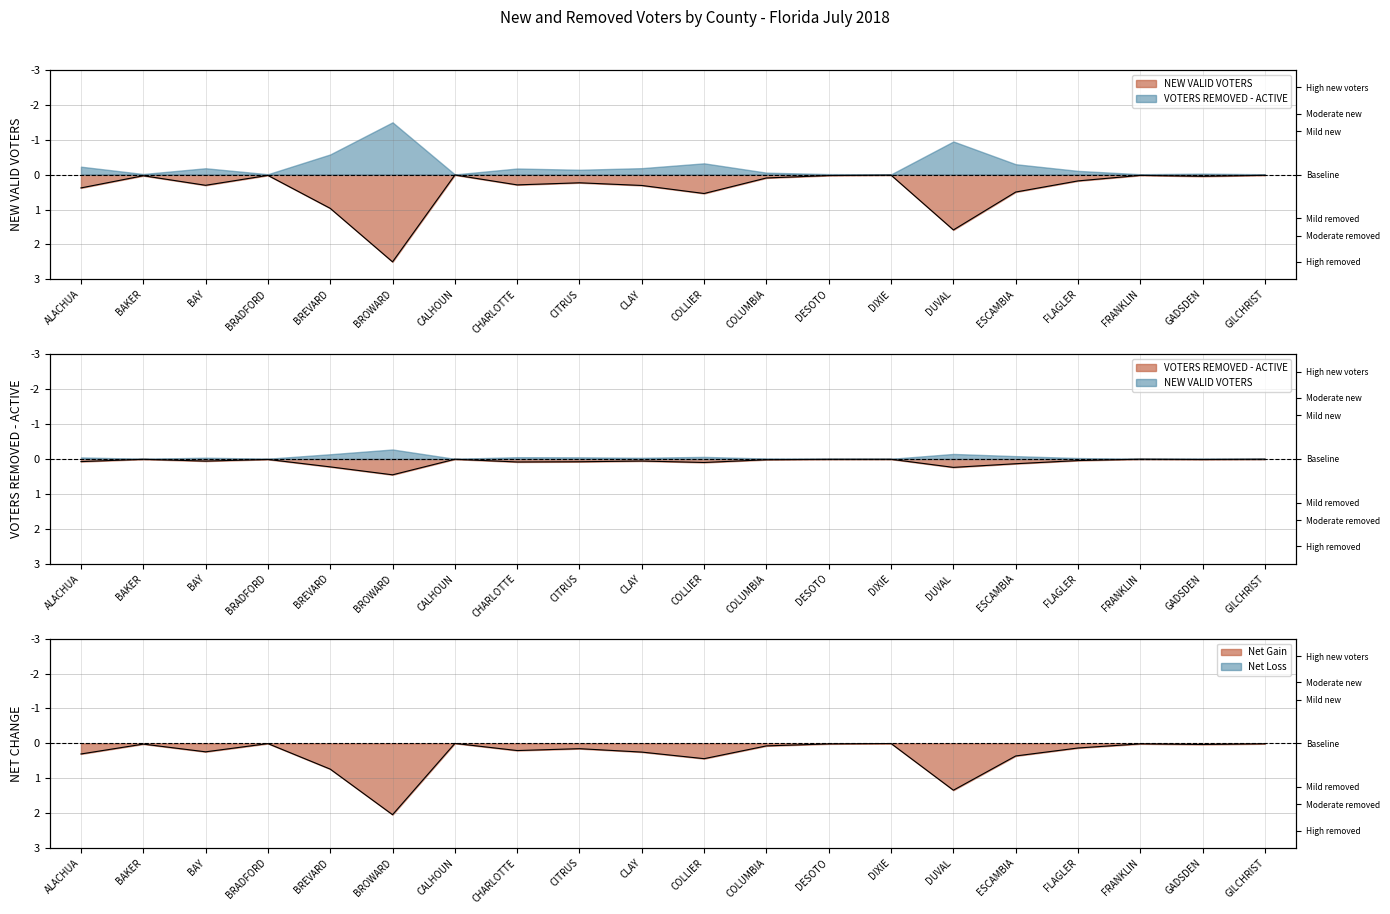

The VOTERS REMOVED - ACTIVE series shows 0.1 at FLAGLER. True or false?

False